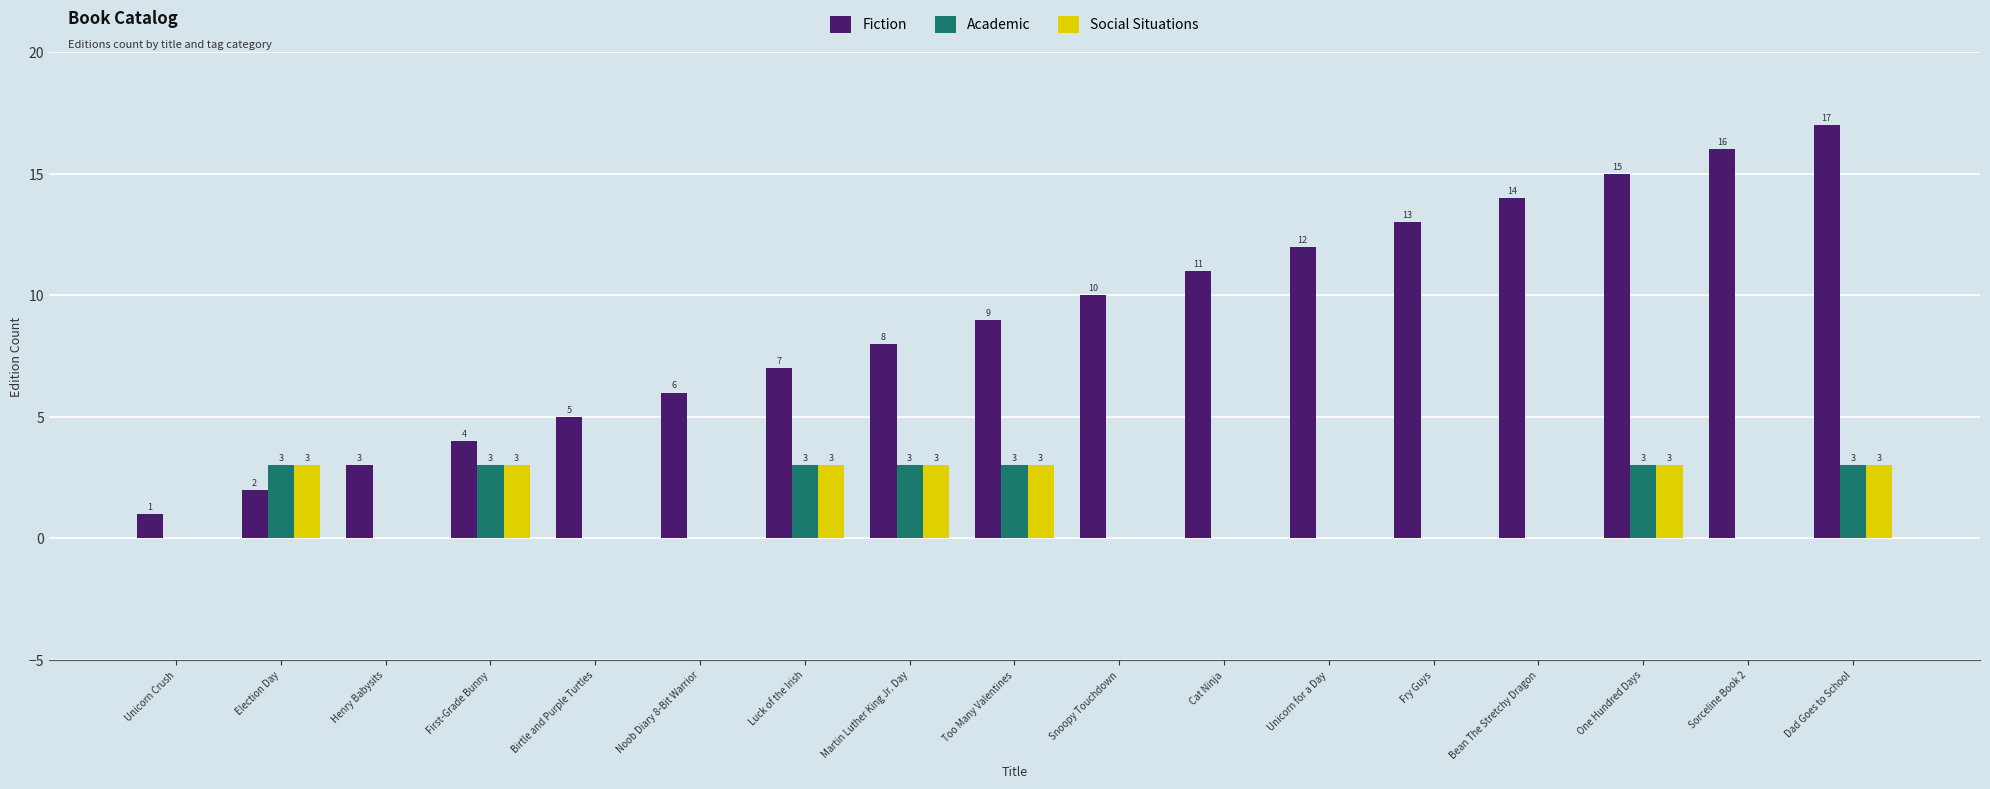

Reading right to left, what are all the values shown in this chart?

Fiction: 17	16	15	14	13	12	11	10	9	8	7	6	5	4	3	2	1
Academic: 3	0	3	0	0	0	0	0	3	3	3	0	0	3	0	3	0
Social Situations: 3	0	3	0	0	0	0	0	3	3	3	0	0	3	0	3	0